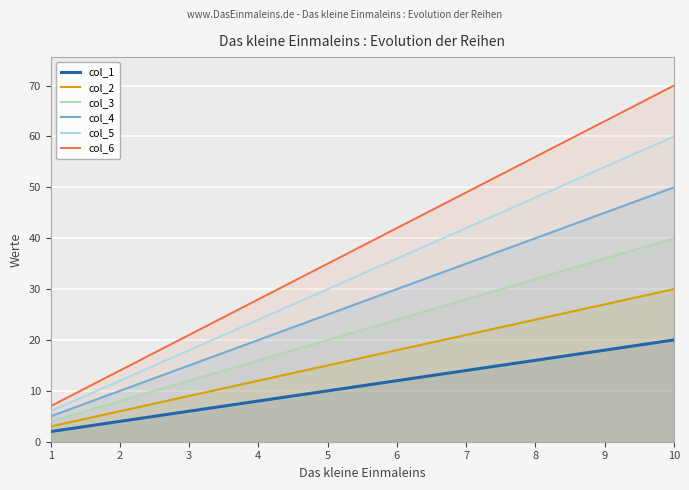

Where does the col_5 series first go above 36?

7